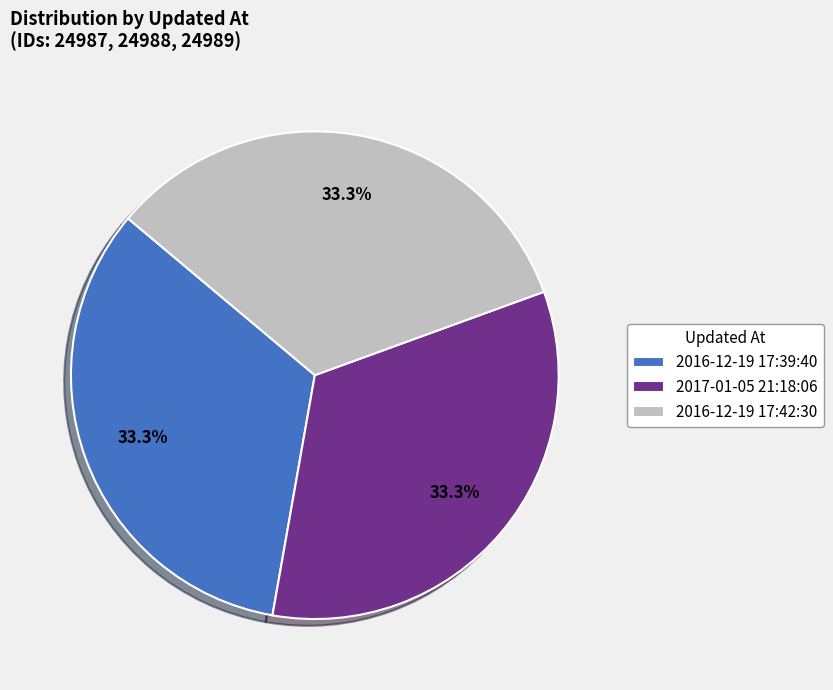

Is the sum of 2017-01-05 21:18:06 and 2016-12-19 17:42:30 greater than half?

Yes